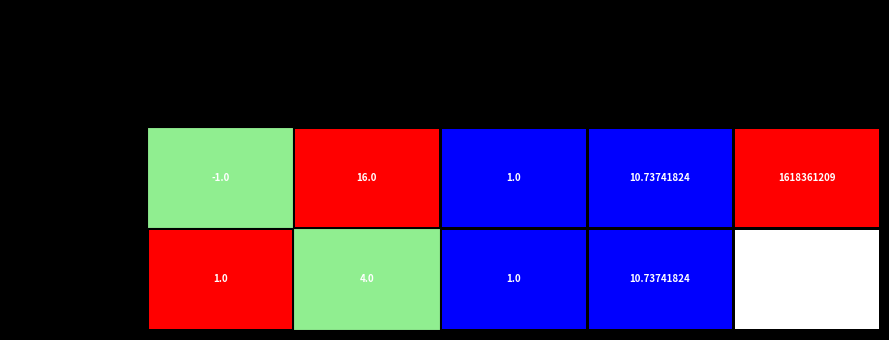

Which series changed the most between io_index and time_stamp?

08072c0842fc5f3a...